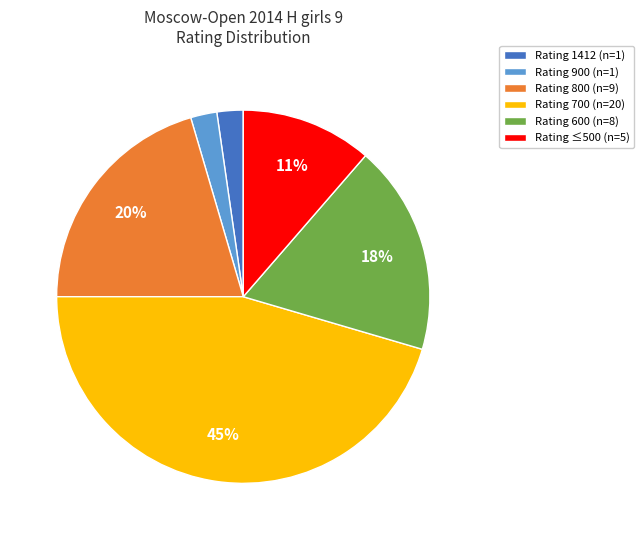

Which slice is the largest?

Rating 700 (n=20)